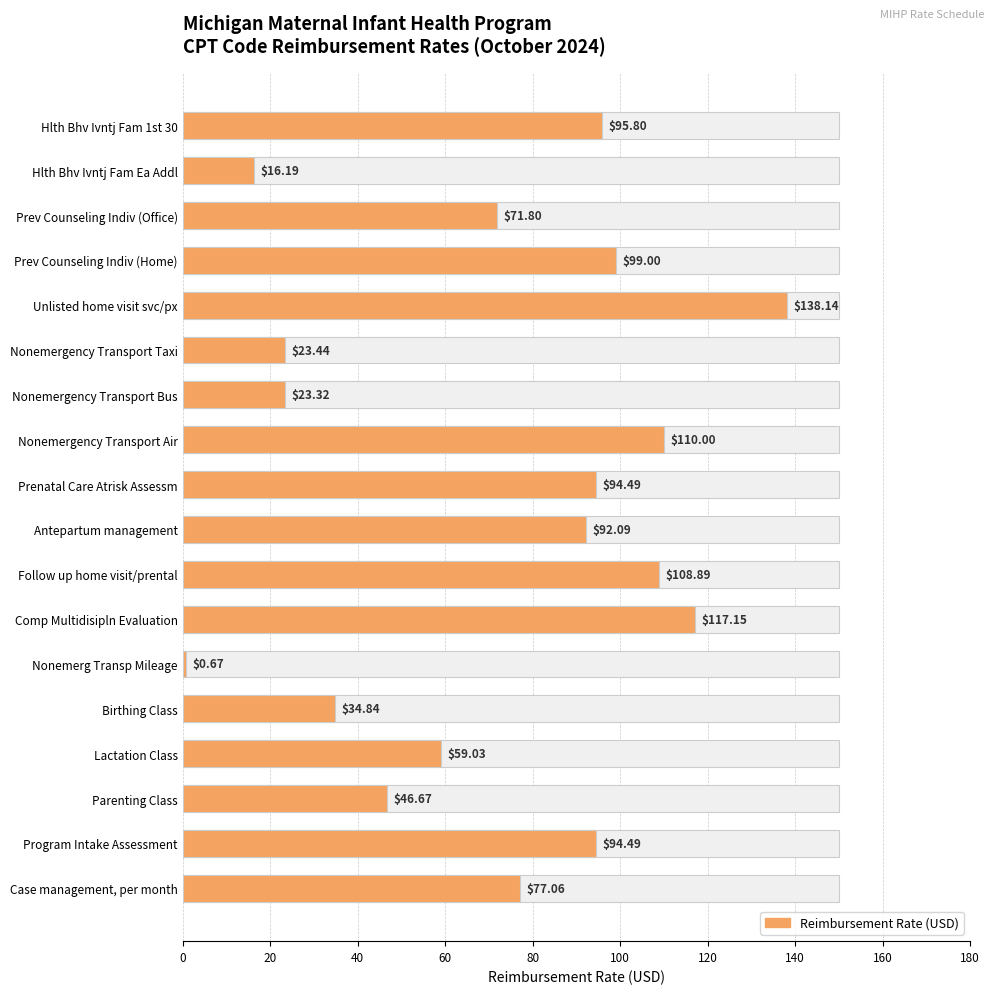

Count the number of values greater than 92.

9